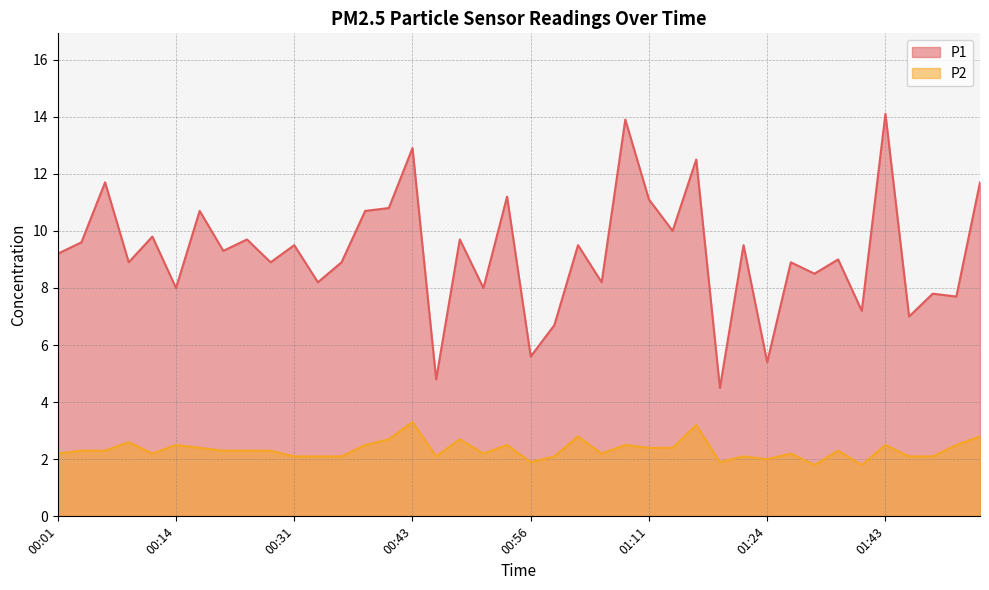

How many lines are shown in the chart?

2